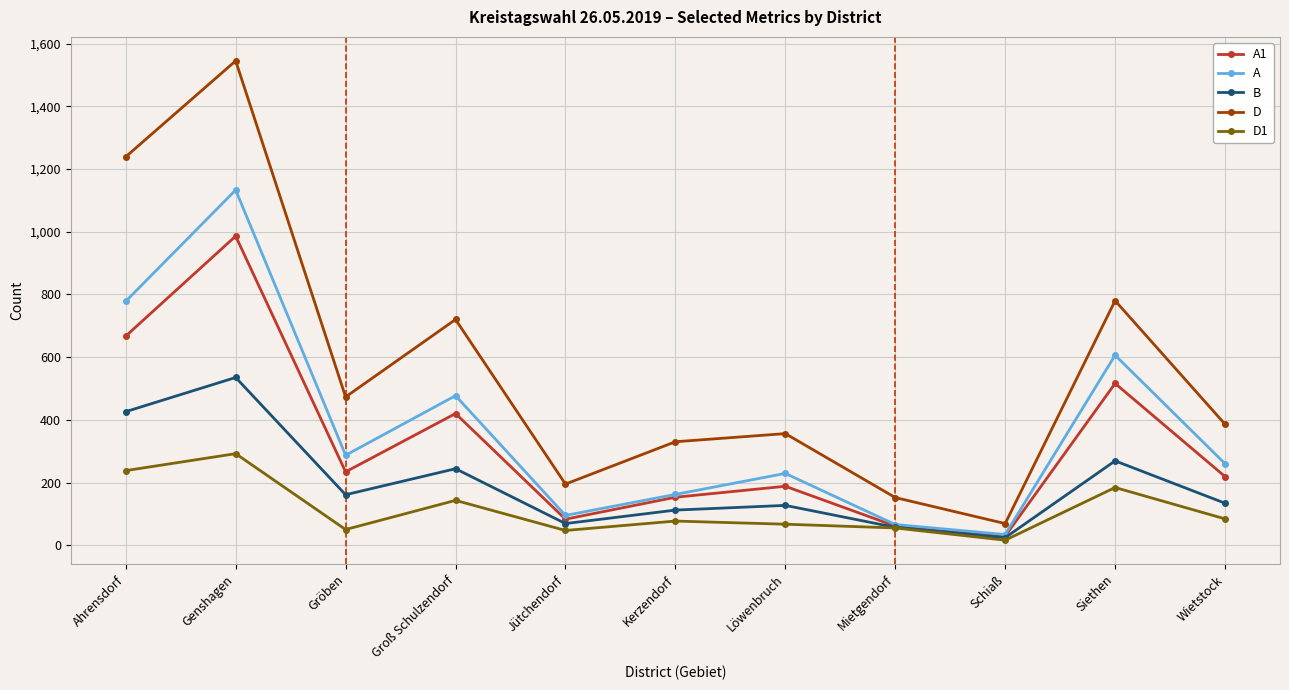

At Siethen, list the series in order from smallest to largest.

D1, B, A1, A, D